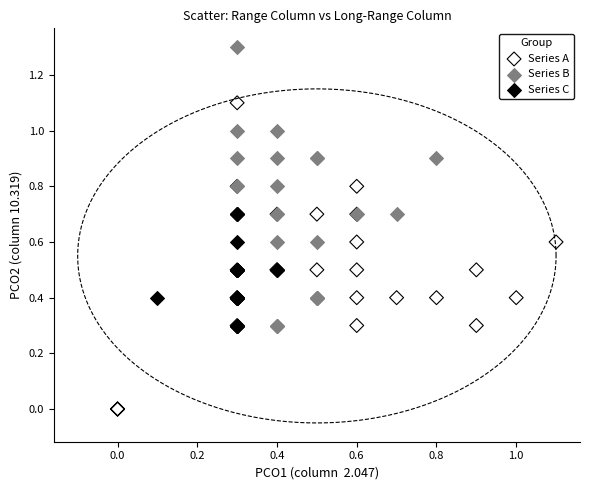

Which series contains the lowest Y value?

Series A